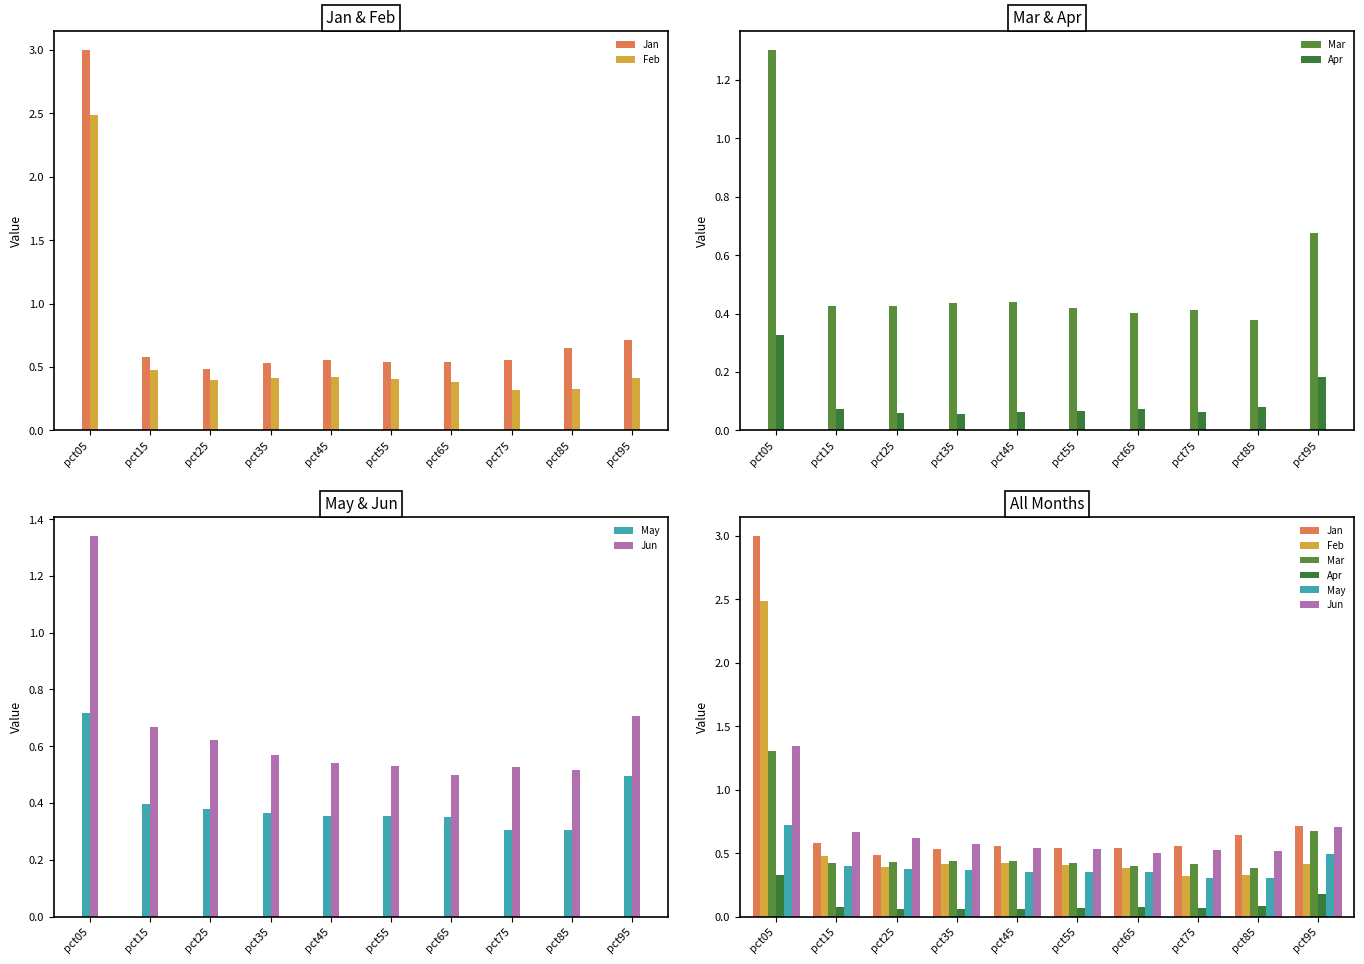

Reading right to left, what are all the values shown in this chart?

Jan: pct95=0.7	pct85=0.6	pct75=0.6	pct65=0.5	pct55=0.5	pct45=0.6	pct35=0.5	pct25=0.5	pct15=0.6	pct05=3.0
Feb: pct95=0.4	pct85=0.3	pct75=0.3	pct65=0.4	pct55=0.4	pct45=0.4	pct35=0.4	pct25=0.4	pct15=0.5	pct05=2.5
Mar: pct95=0.7	pct85=0.4	pct75=0.4	pct65=0.4	pct55=0.4	pct45=0.4	pct35=0.4	pct25=0.4	pct15=0.4	pct05=1.3
Apr: pct95=0.2	pct85=0.1	pct75=0.1	pct65=0.1	pct55=0.1	pct45=0.1	pct35=0.1	pct25=0.1	pct15=0.1	pct05=0.3
May: pct95=0.5	pct85=0.3	pct75=0.3	pct65=0.4	pct55=0.4	pct45=0.4	pct35=0.4	pct25=0.4	pct15=0.4	pct05=0.7
Jun: pct95=0.7	pct85=0.5	pct75=0.5	pct65=0.5	pct55=0.5	pct45=0.5	pct35=0.6	pct25=0.6	pct15=0.7	pct05=1.3